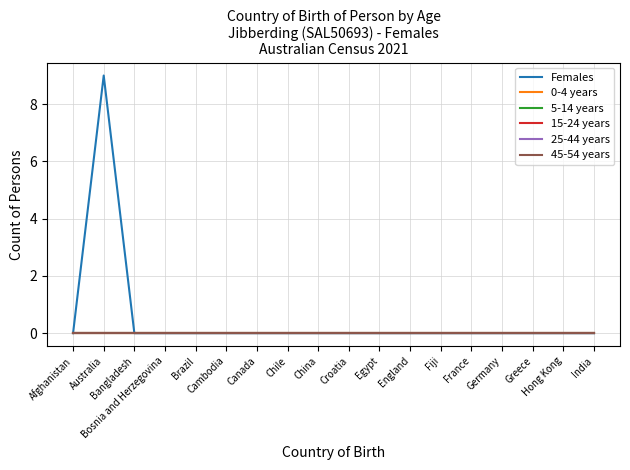

Rank the categories by Females value from lowest to highest.

Afghanistan, Bangladesh, Bosnia and Herzegovina, Brazil, Cambodia, Canada, Chile, China, Croatia, Egypt, England, Fiji, France, Germany, Greece, Hong Kong, India, Australia